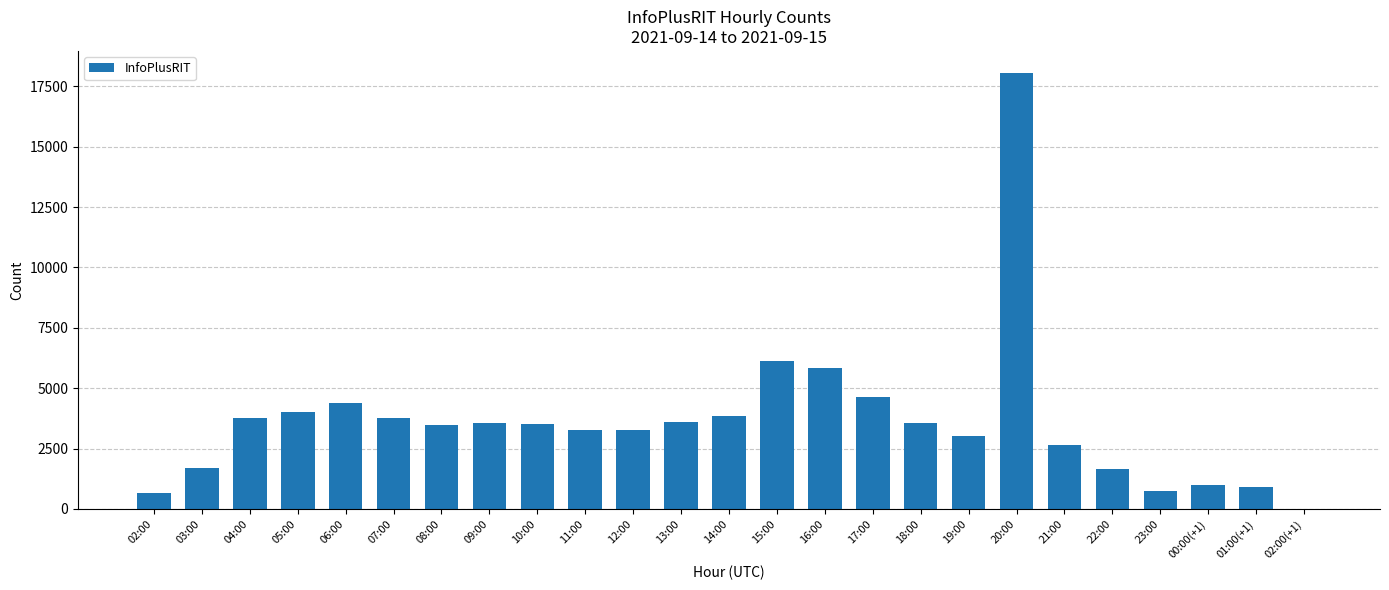

What is the maximum value shown in the chart?

18061